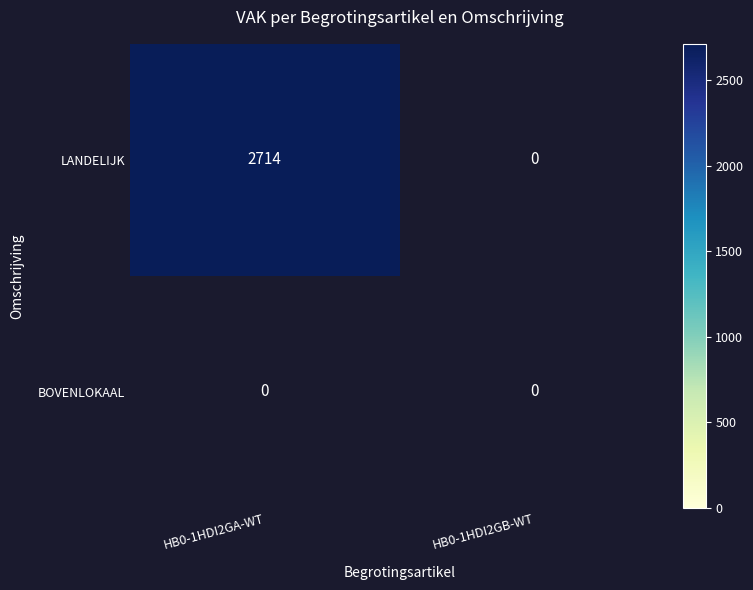

List the series in order of their peak value, lowest first.

BOVENLOKAAL, LANDELIJK